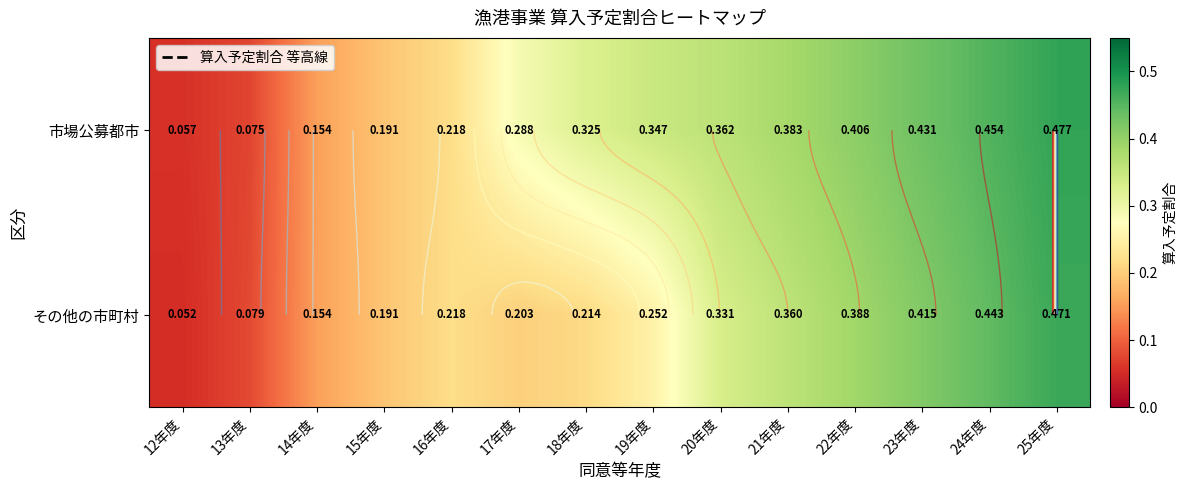

The その他の市町村 series shows 0.4 at 24年度. True or false?

True